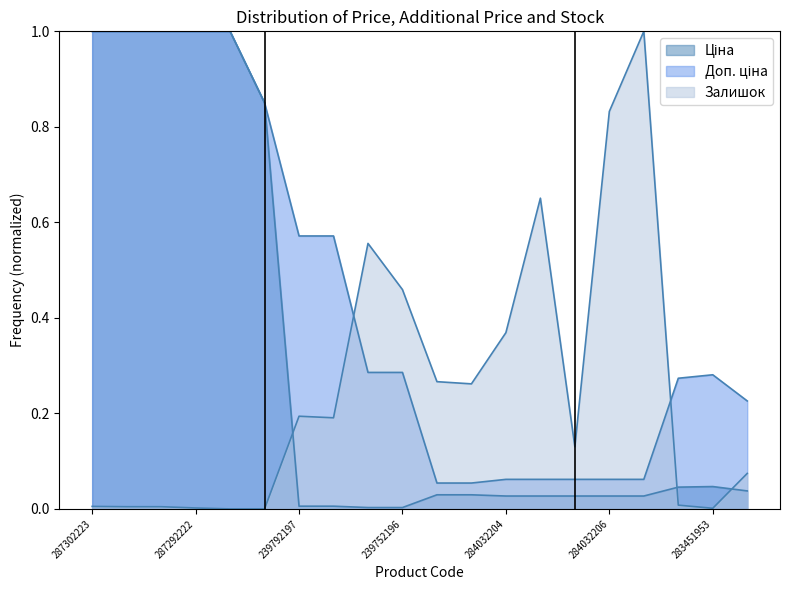

How many series are shown in this chart?

3